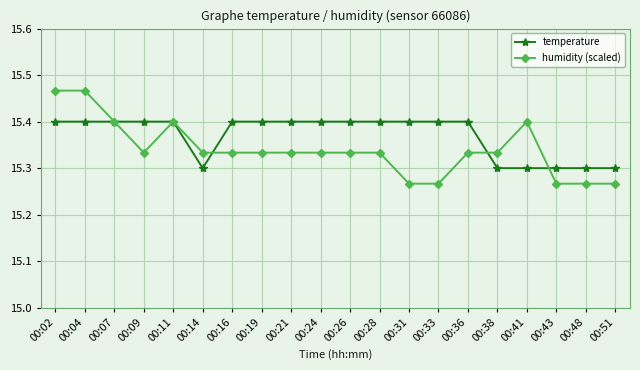

Is the value of temperature at 00:33 greater than the value of humidity (scaled) at 00:43?

Yes